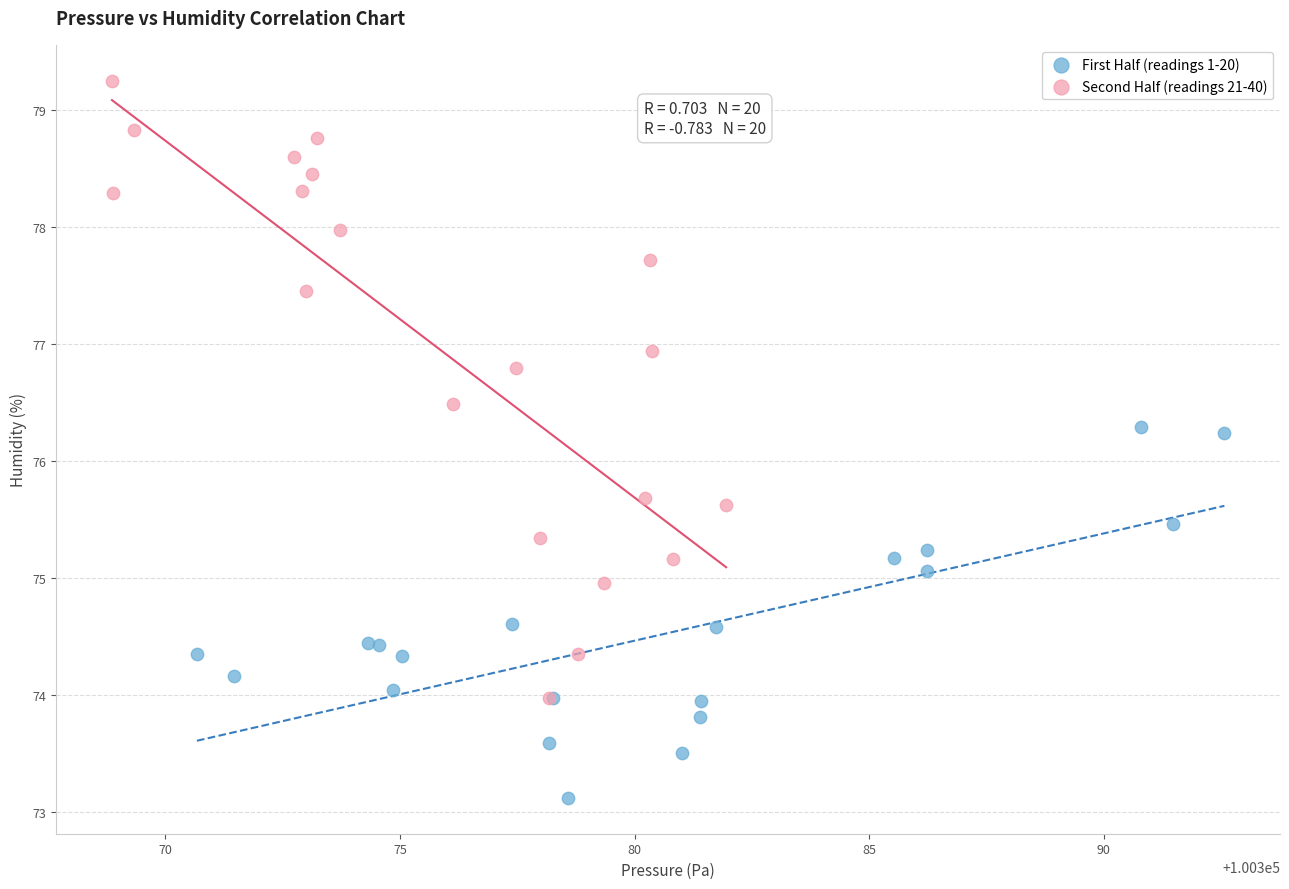

Which series has the widest spread of Y values?

Second Half (readings 21-40)